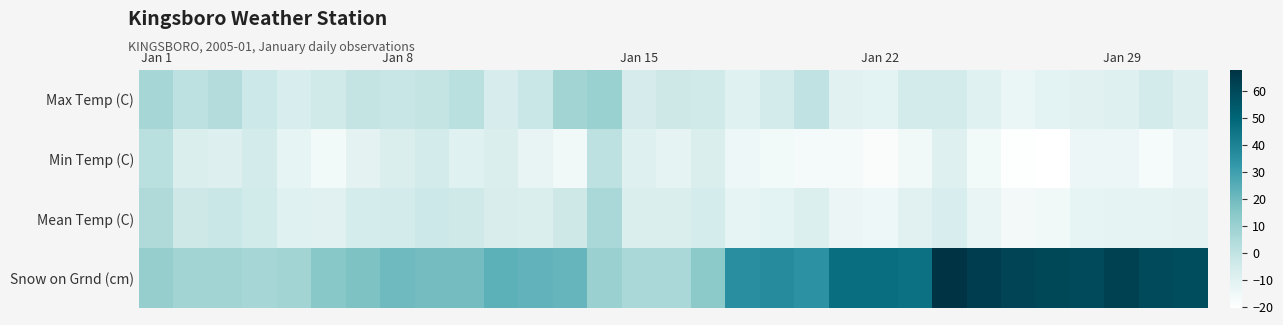

Which category has the lowest value across all series?

26